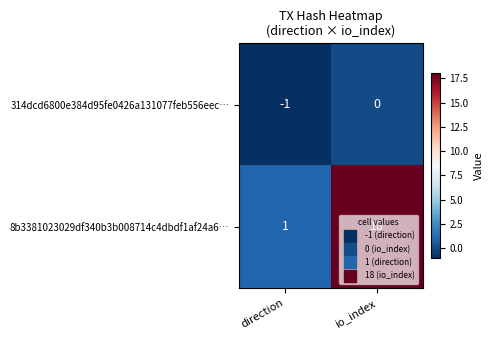

Which series has the largest range (max minus min)?

8b3381023029df340b3b008714c4dbdf1af24a6…